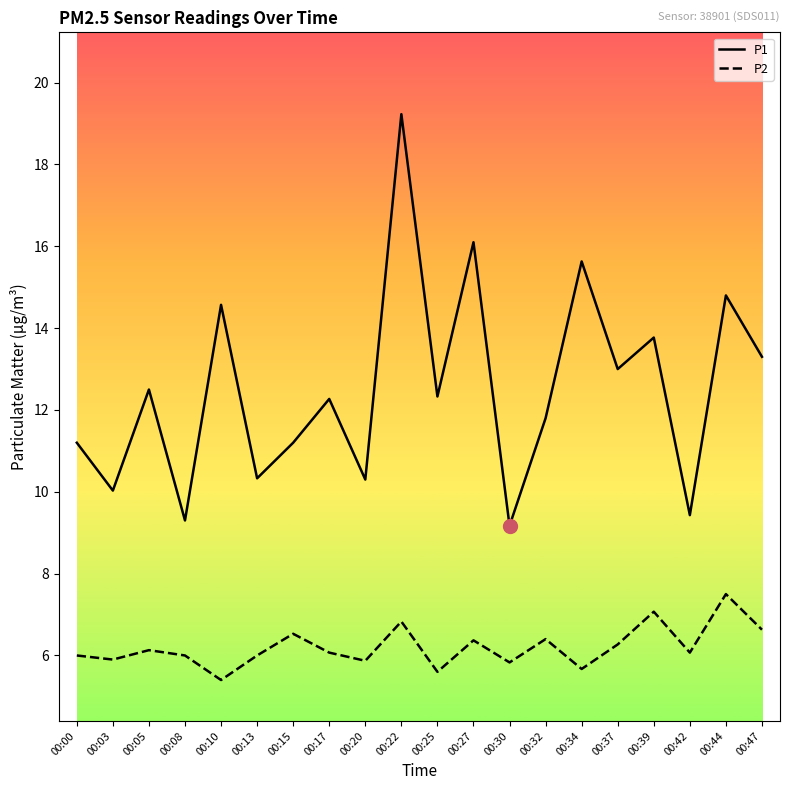

What are all the series names shown in the legend?

P1, P2